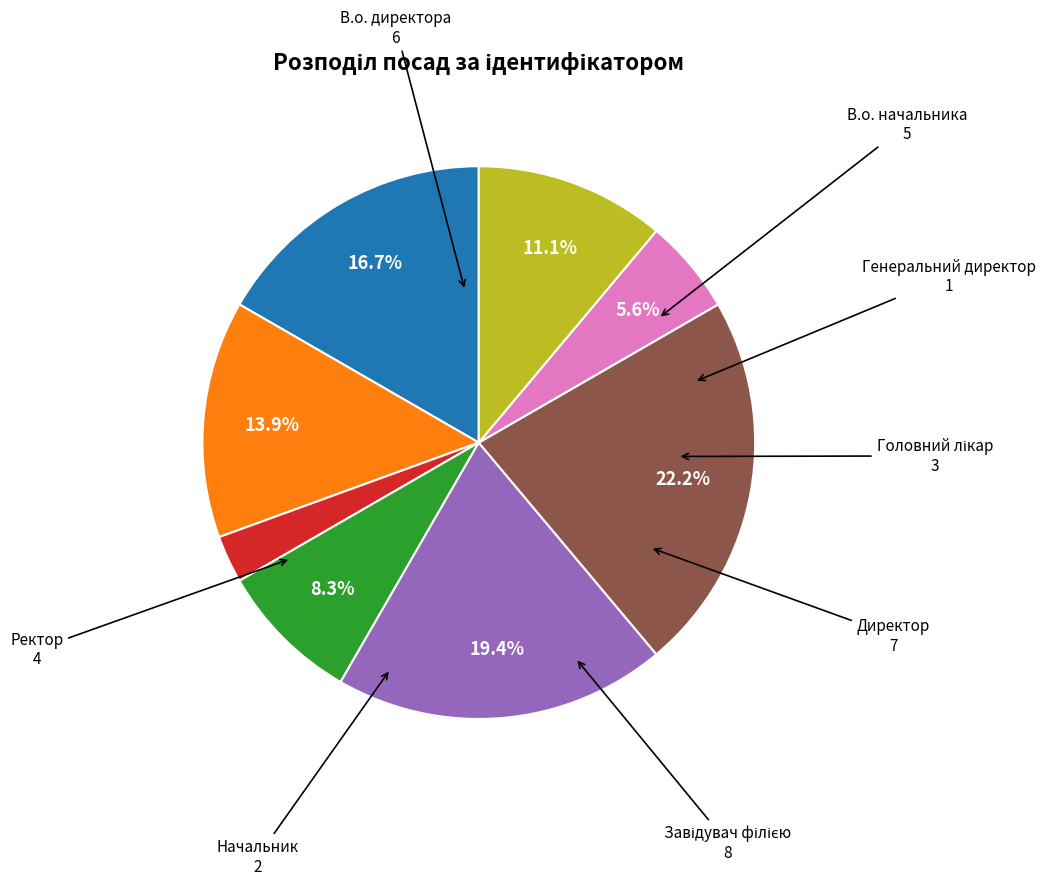

Is there a majority slice in this chart?

No